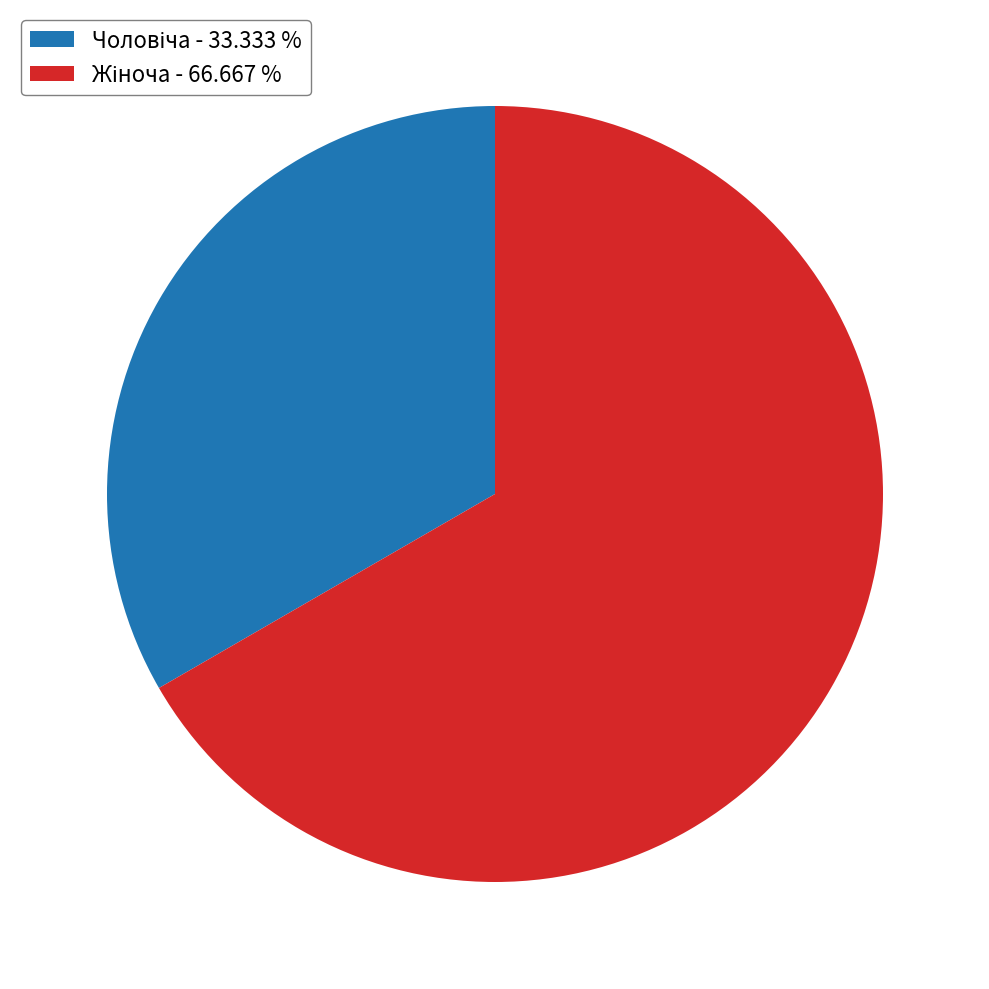

Is there a majority slice in this chart?

Yes